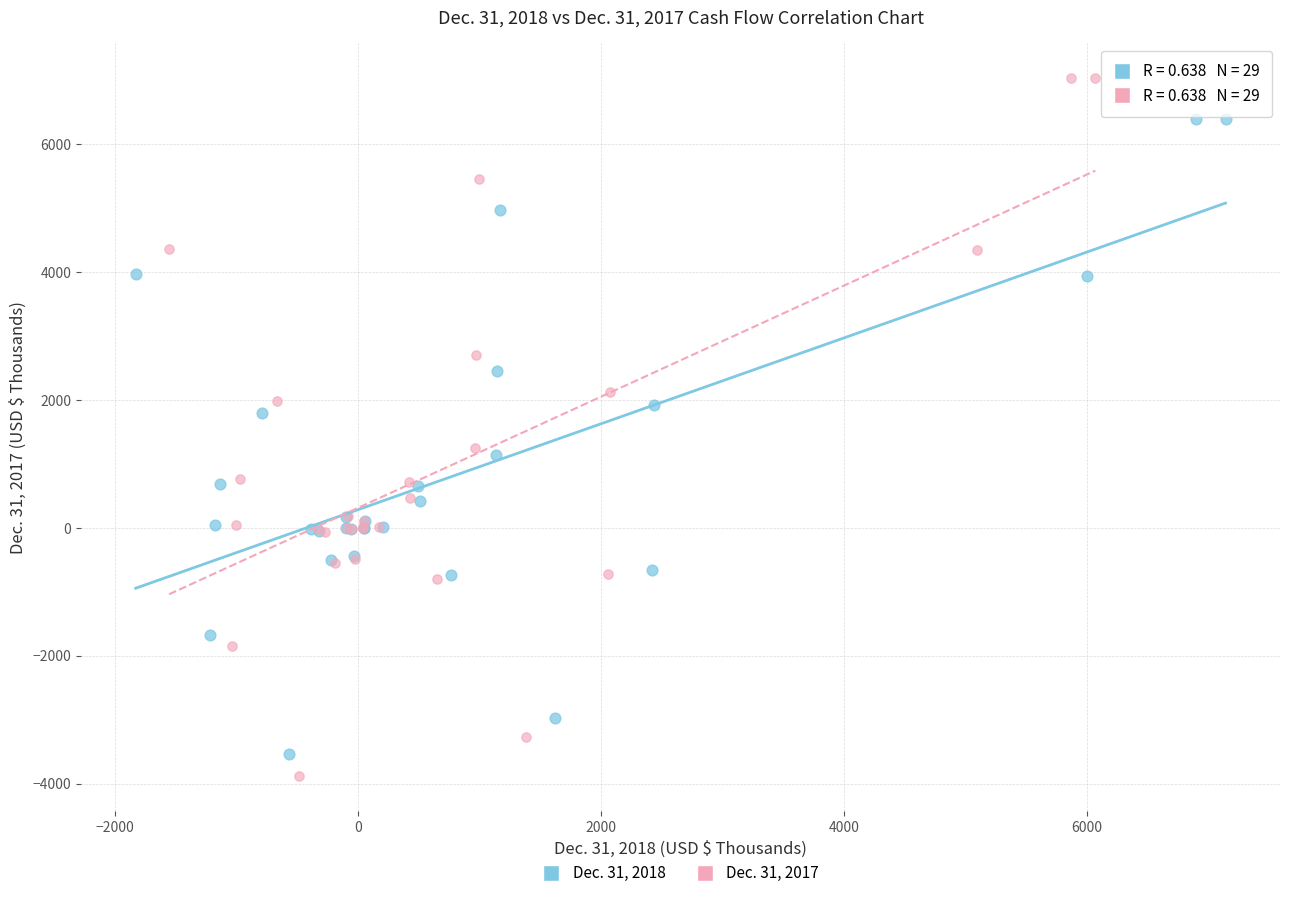

Which series contains the highest Y value?

Dec. 31, 2017